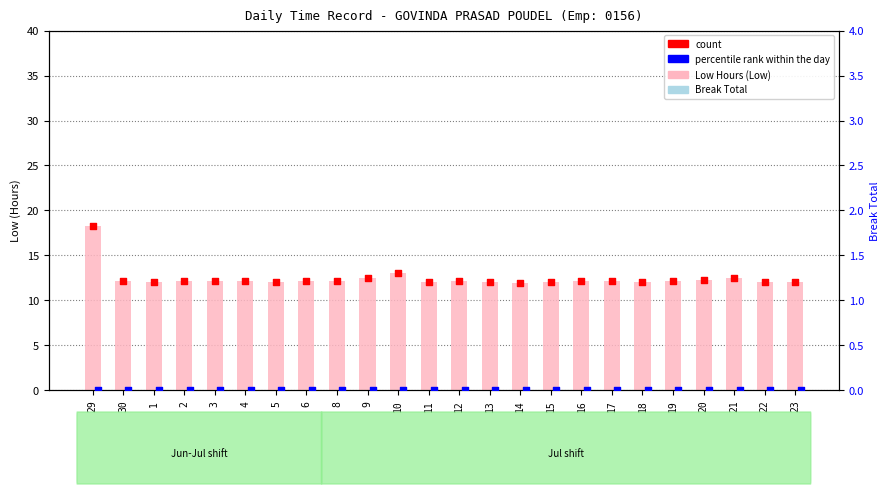

At which category is the sum across all series the highest?

29